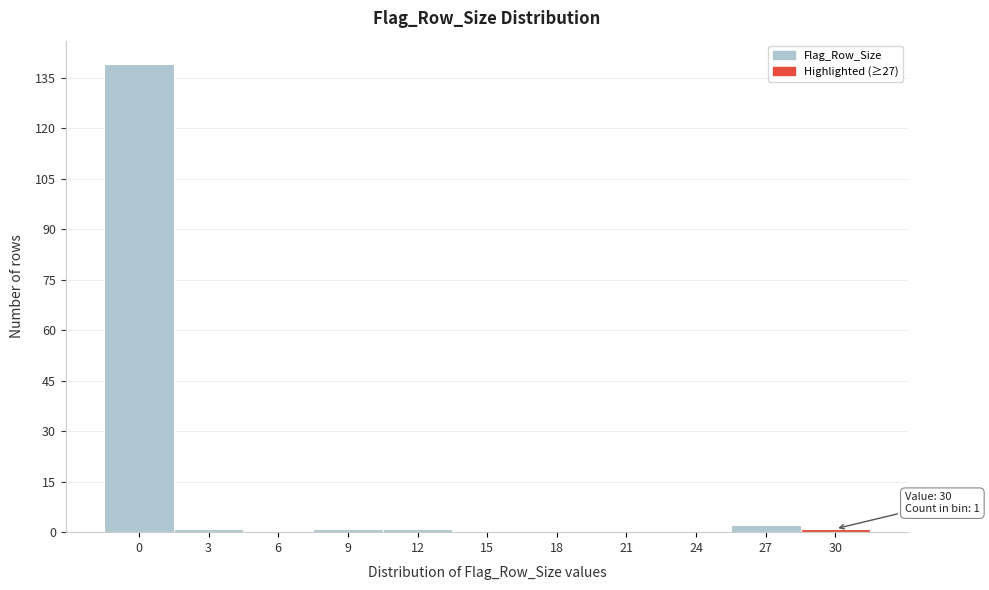

Reading left to right, list all the values displayed in this chart.

0=139	3=1	6=0	9=1	12=1	15=0	18=0	21=0	24=0	27=2	30=1